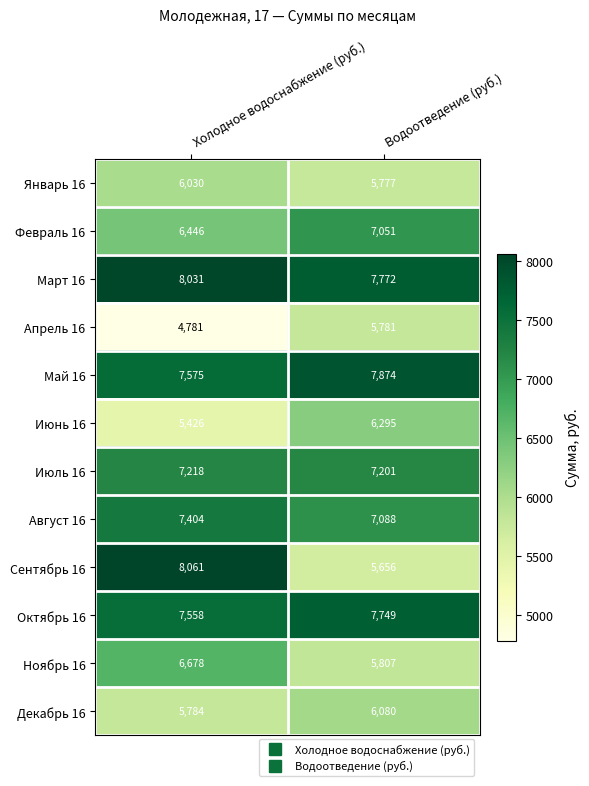

What is the difference between the highest and lowest values at Водоотведение (руб.)?

2218